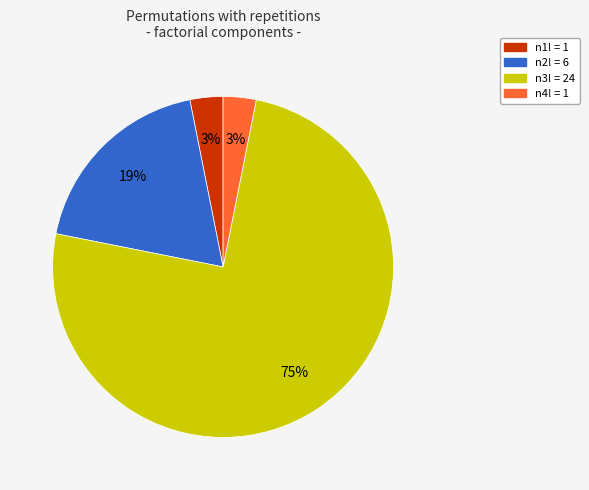

Is there a majority slice in this chart?

Yes